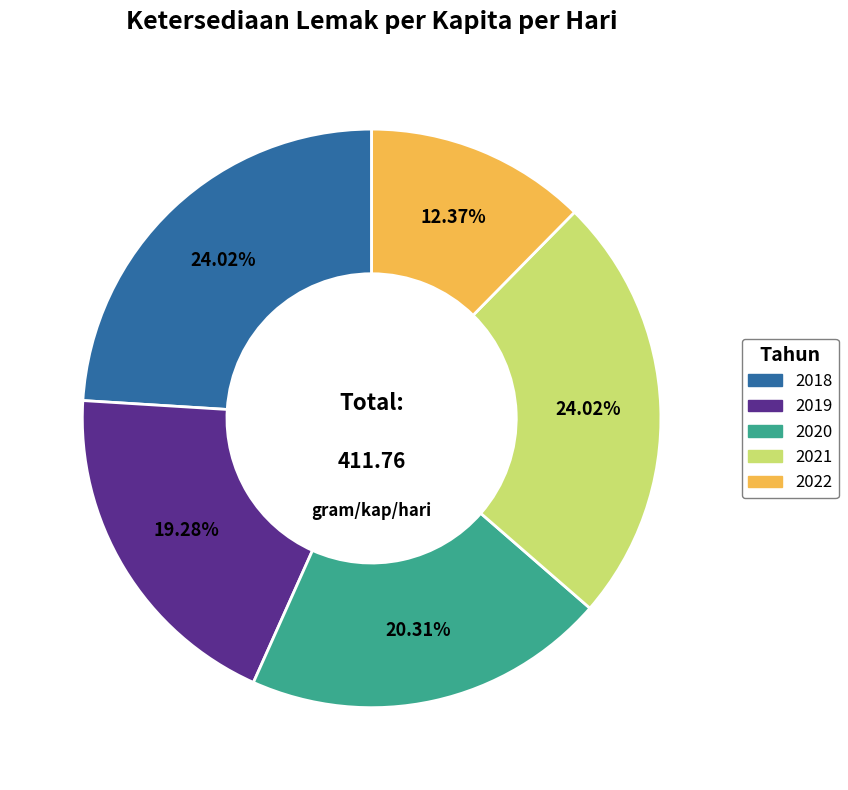

To the nearest percent, what percentage of the pie is 2022?

12%